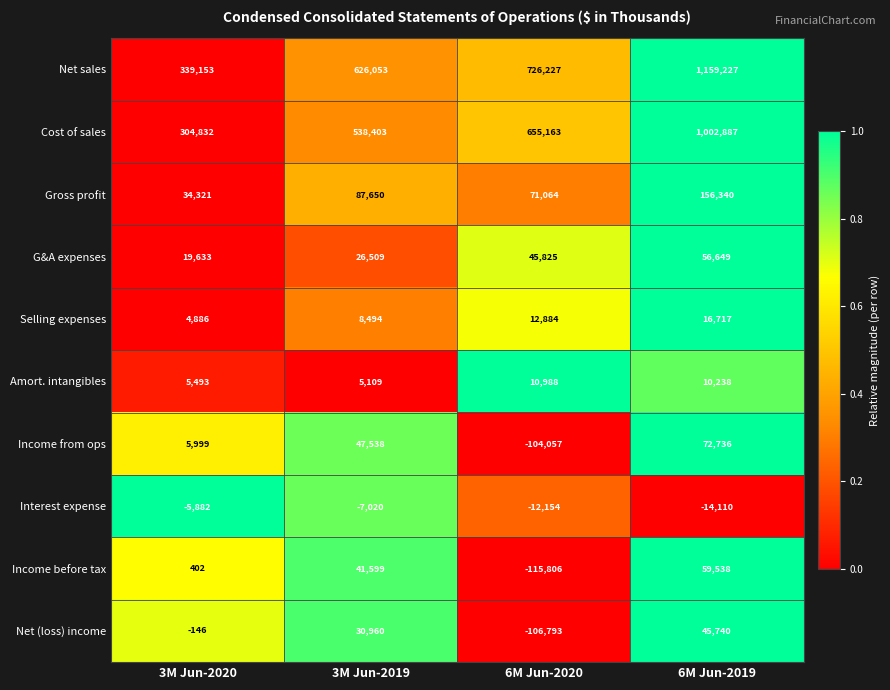

What is the spread (max minus min) of values at 3M Jun-2019?

633073